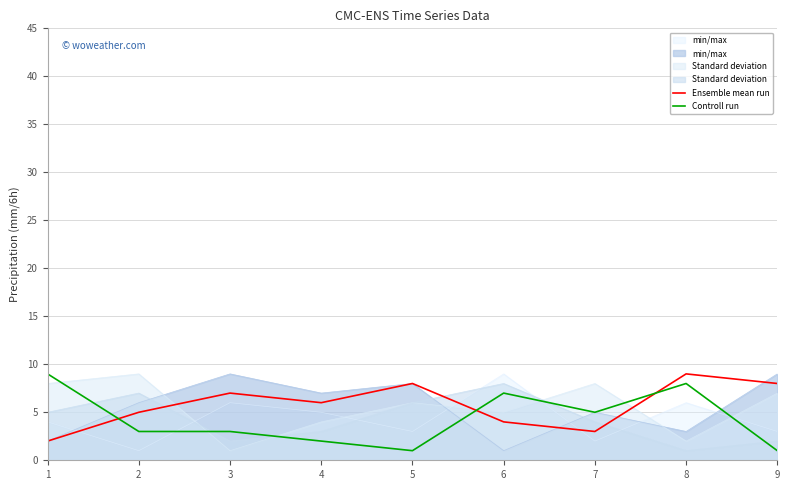

What is the difference between the maximum and second lowest values in the Ensemble mean run series?

6